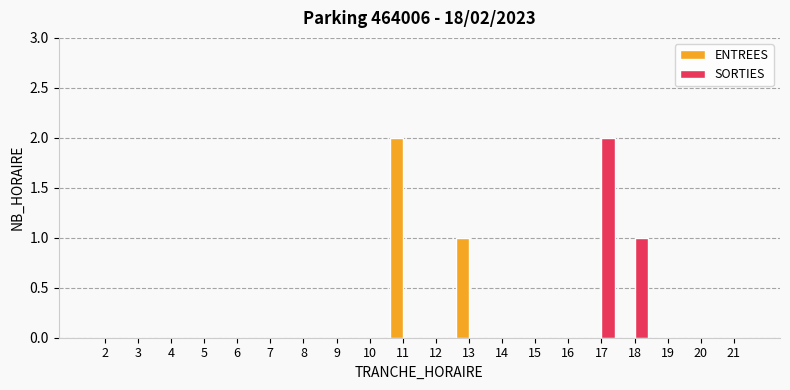

Reading left to right, list all the values displayed in this chart.

ENTREES: 0	0	0	0	0	0	0	0	0	2	0	1	0	0	0	0	0	0	0	0
SORTIES: 0	0	0	0	0	0	0	0	0	0	0	0	0	0	0	2	1	0	0	0